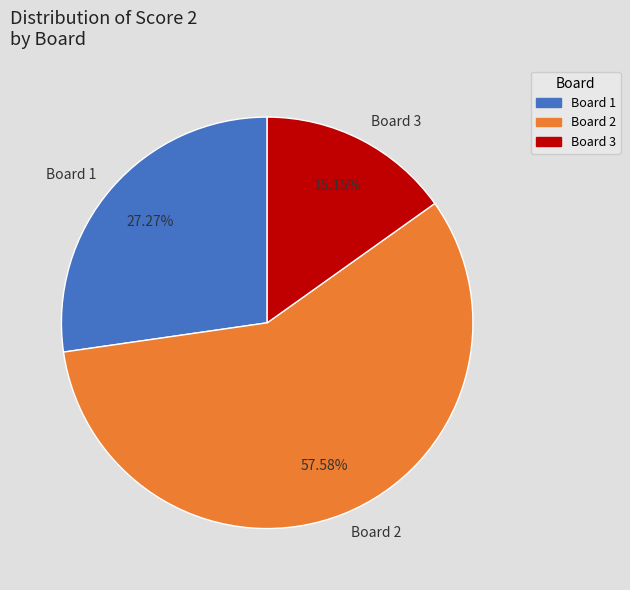

Which slice is the smallest?

Board 3